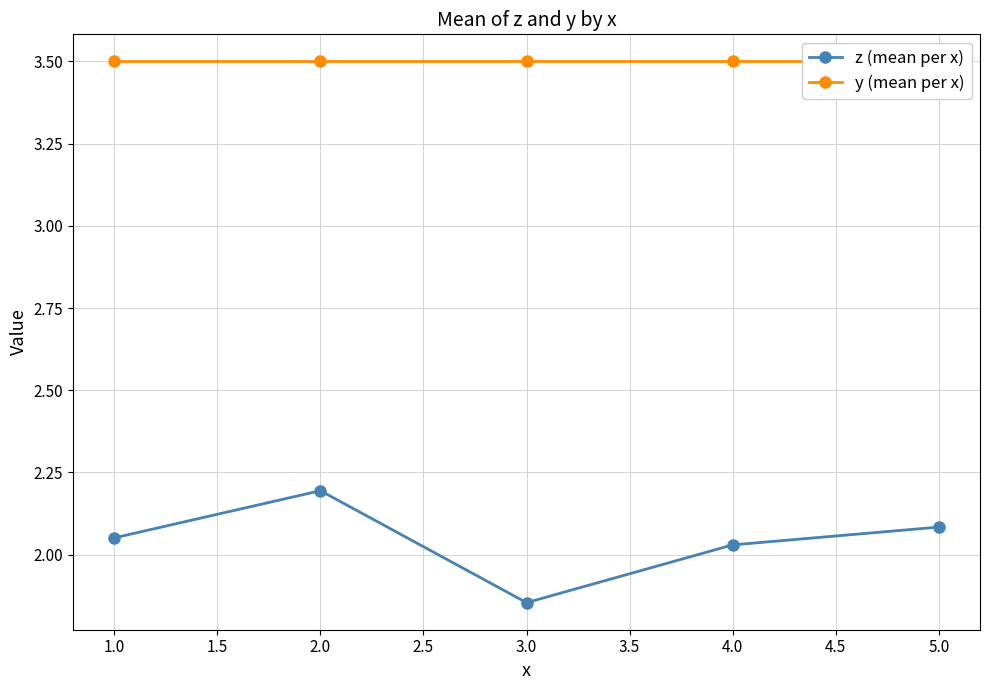

At which label is z (mean per x) closest to 2?

4.0